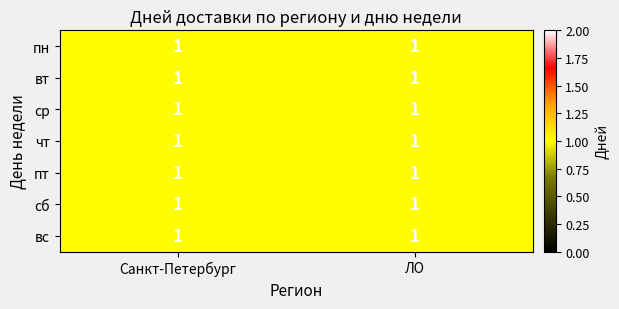

Which has a higher value, пн or вт?

пн